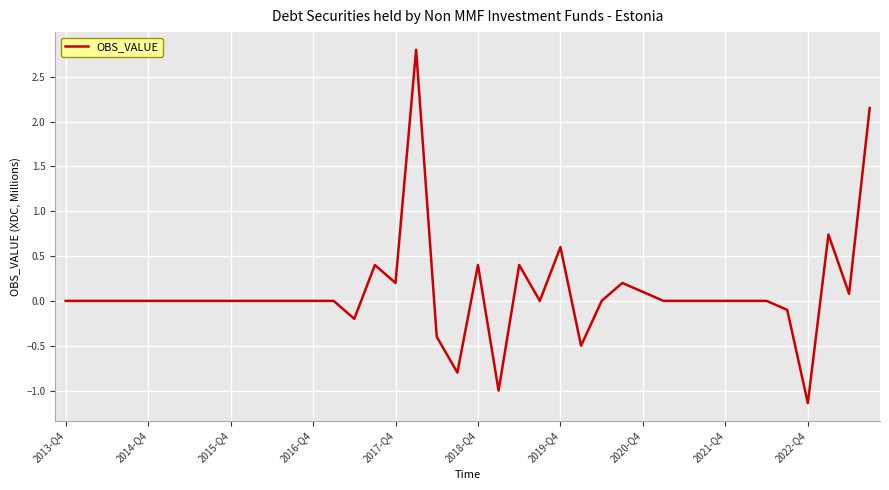

What is the difference between the maximum and minimum values?

3.9